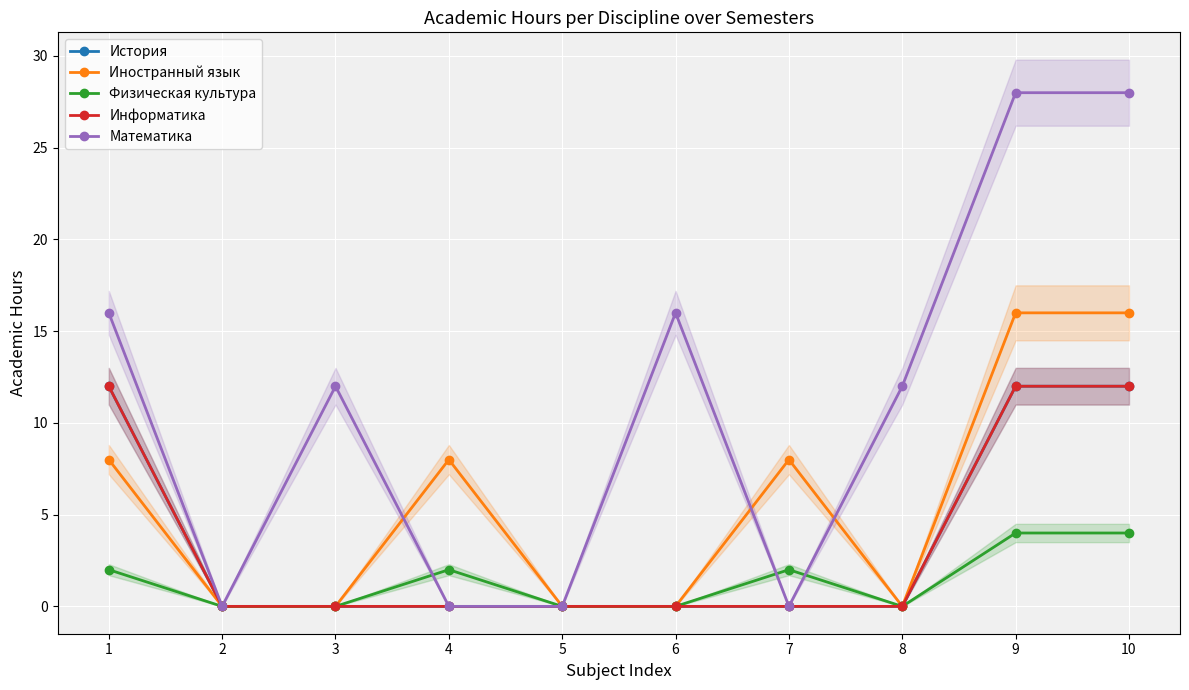

Count the Физическая культура values in the range 0 to 2.

8